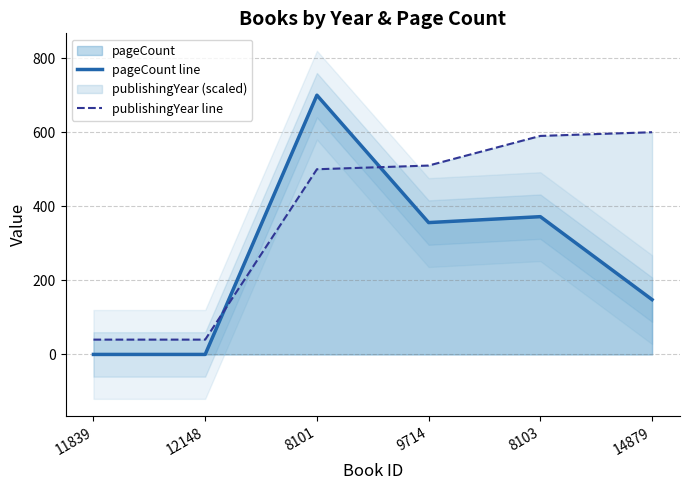

Count the number of categories in the chart.

6